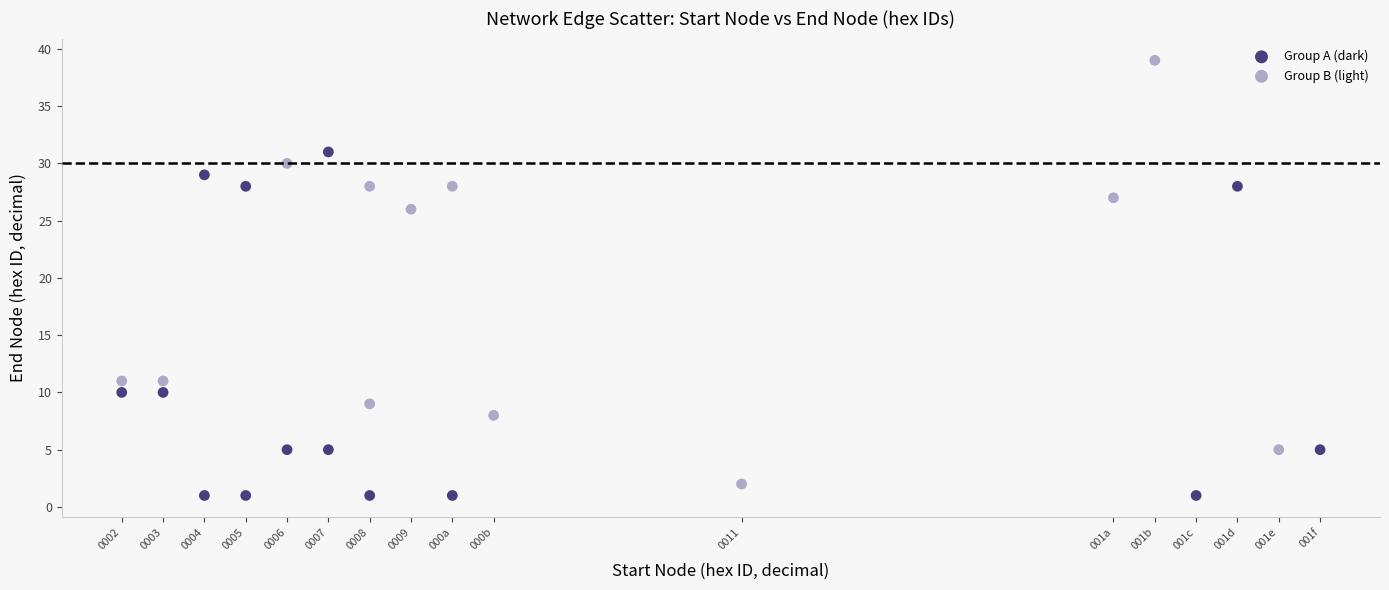

Which series contains the highest Y value?

Group B (light)